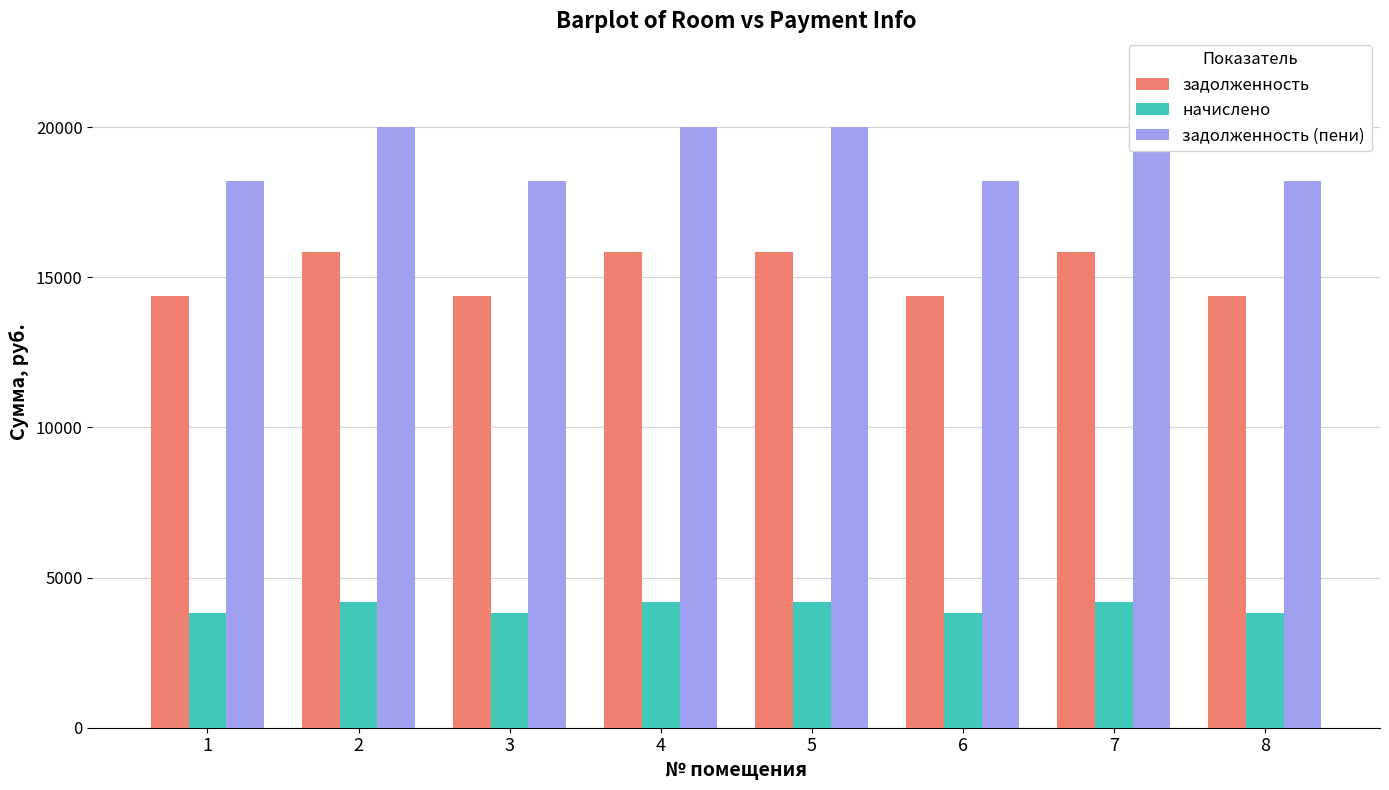

The value of задолженность at 2 is 10666.7. True or false?

False